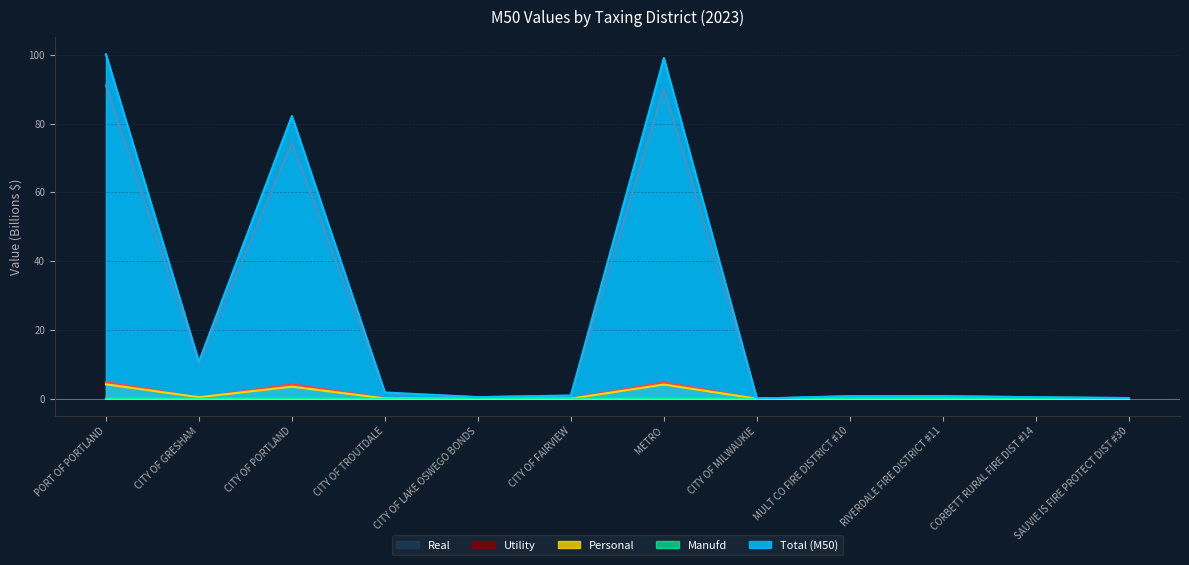

Does the chart have visible grid lines?

Yes